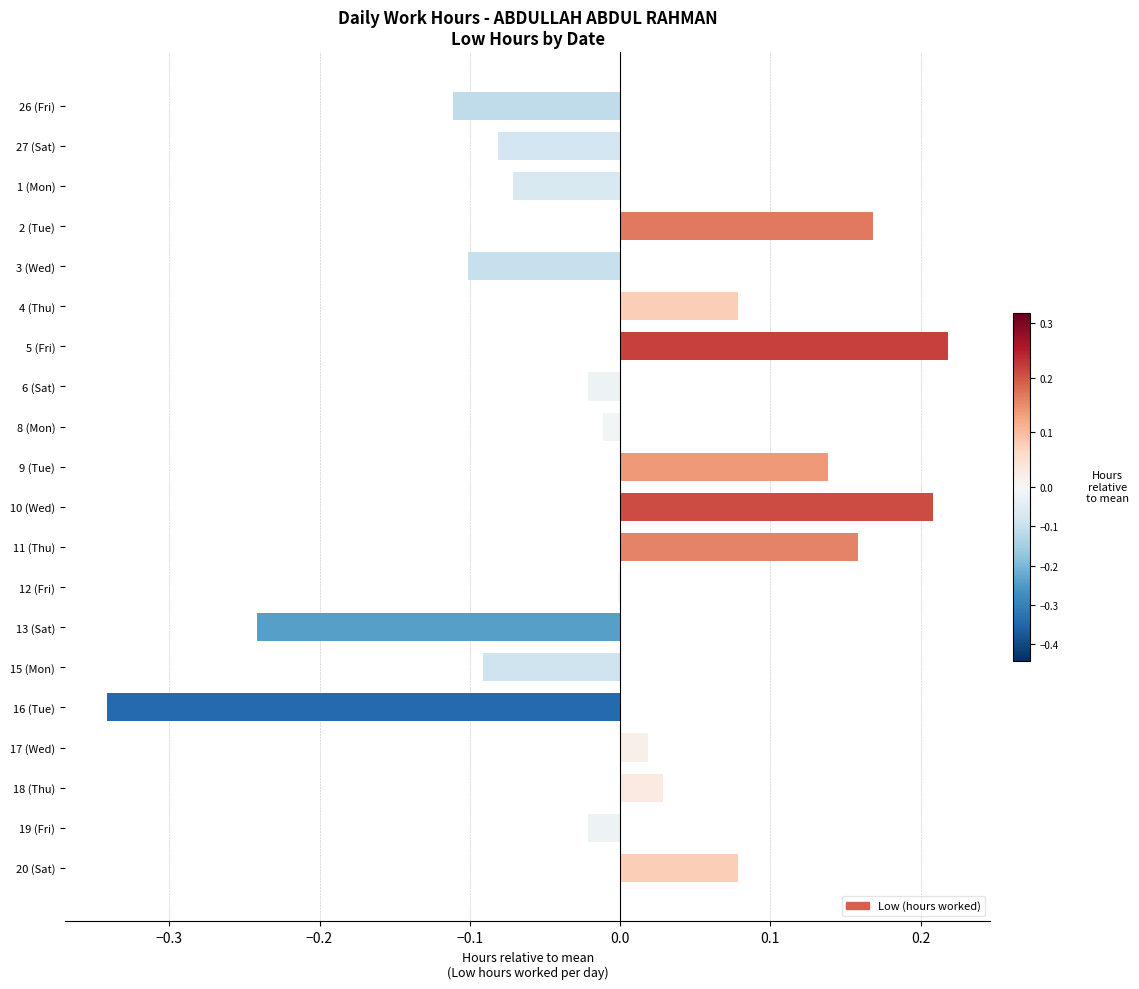

Are the bars horizontal?

Yes